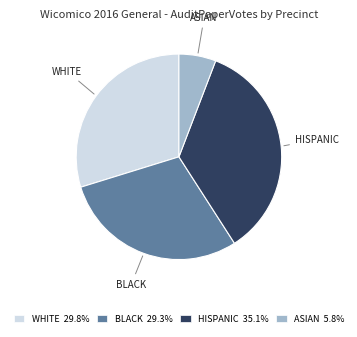

Which slice is the smallest?

ASIAN